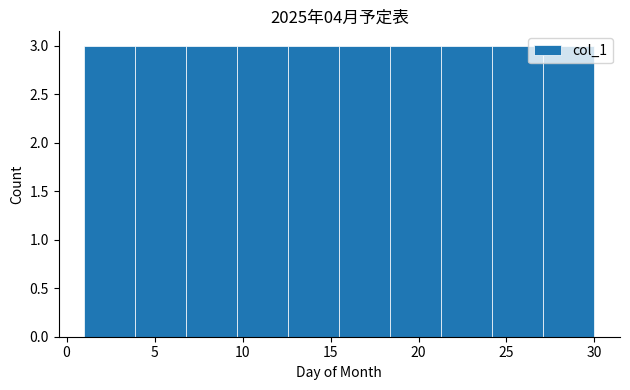

Reading left to right, list every bar in this chart as the range it spans on the x-axis followed by its height. Neither the bar edges nor the heights are printed on the chart, so give them approximately, as read against the axes.

1.0 to 3.9: 3
3.9 to 6.8: 3
6.8 to 9.7: 3
9.7 to 12.6: 3
12.6 to 15.5: 3
15.5 to 18.4: 3
18.4 to 21.3: 3
21.3 to 24.2: 3
24.2 to 27.1: 3
27.1 to 30.0: 3